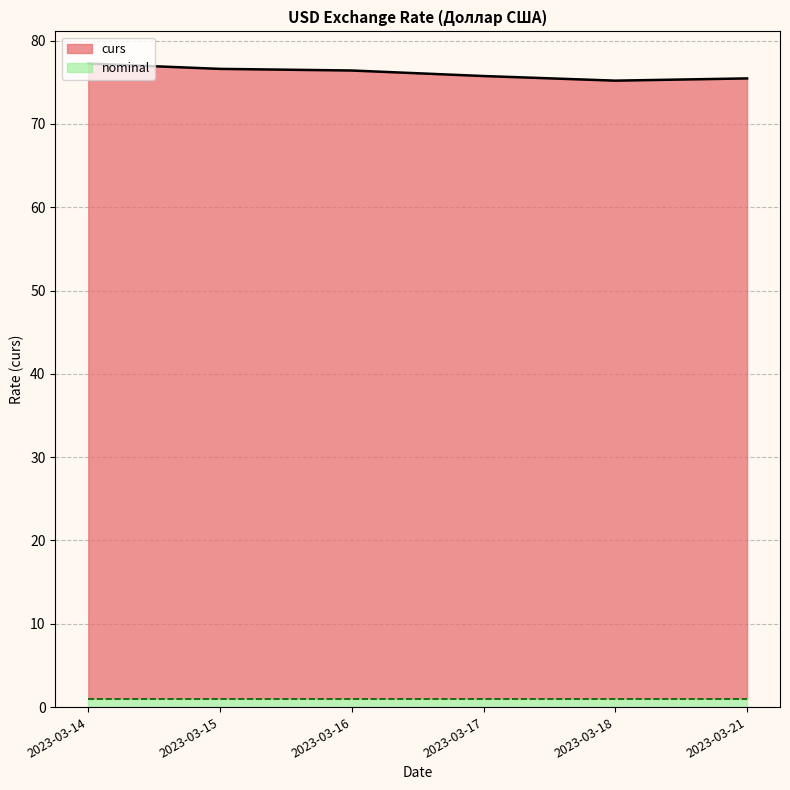

Where is the data nearest to the value 76?

2023-03-17